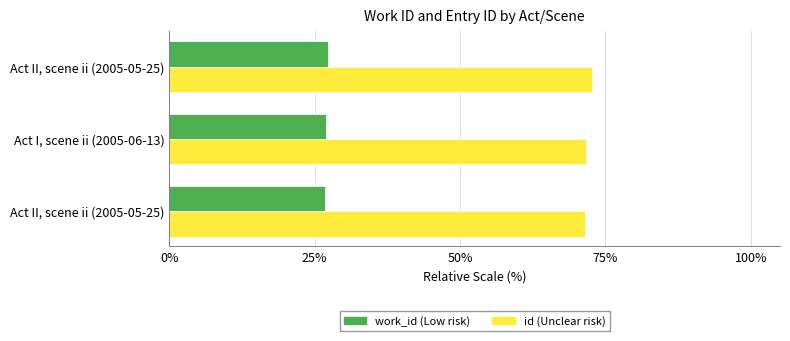

How many series are shown in this chart?

2